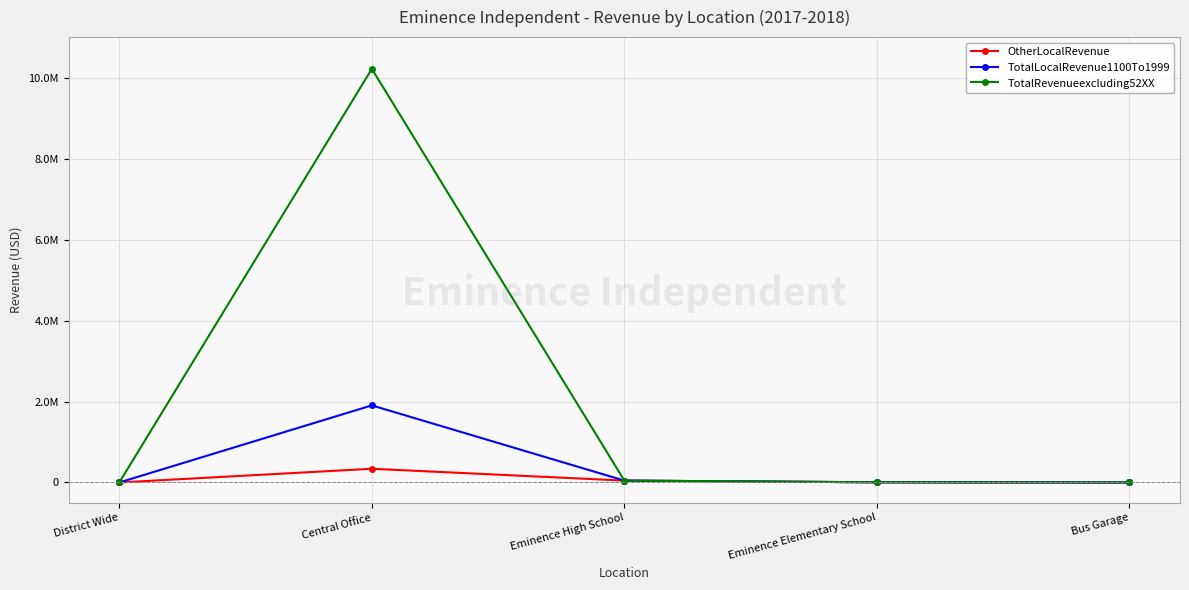

Does the chart have visible grid lines?

Yes